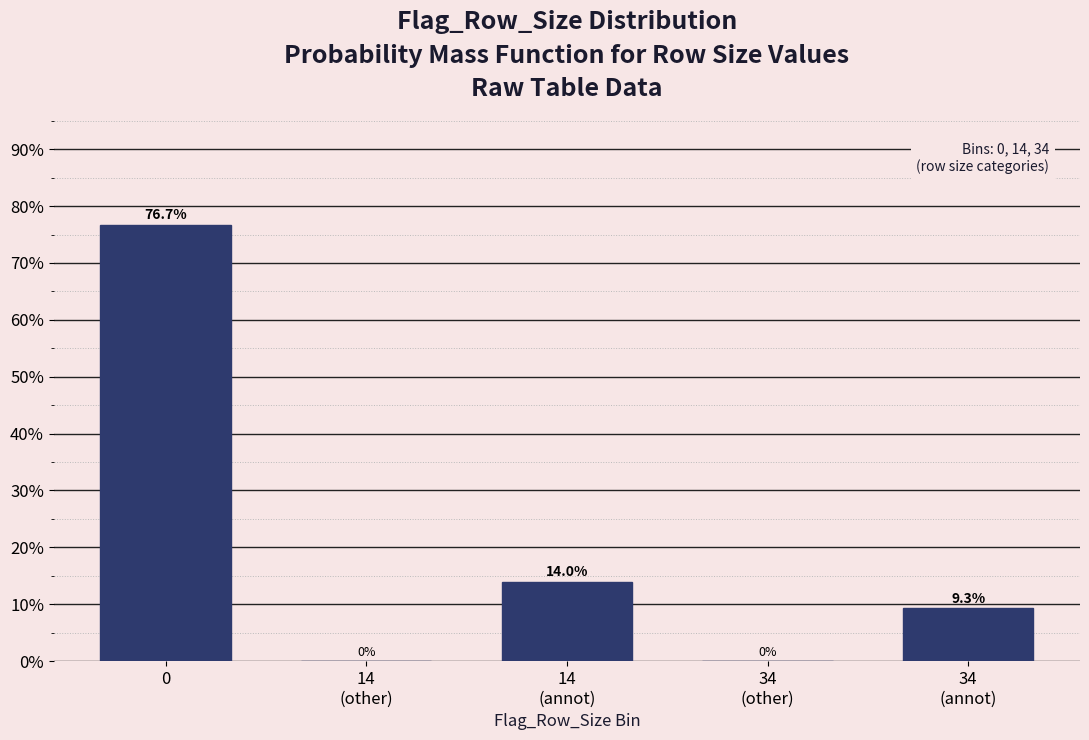

What is the greatest value displayed?

76.7